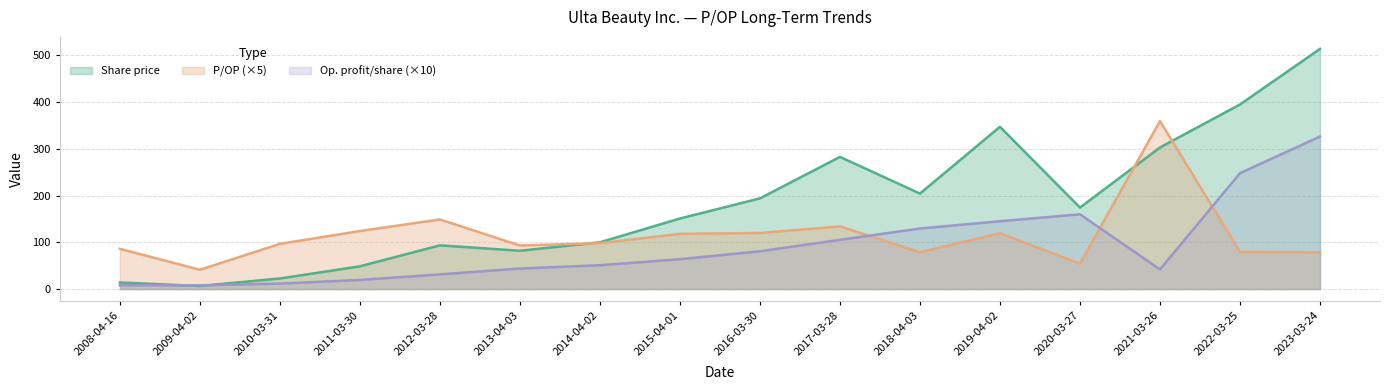

What is the spread (max minus min) of values at 2021-03-26?

317.4